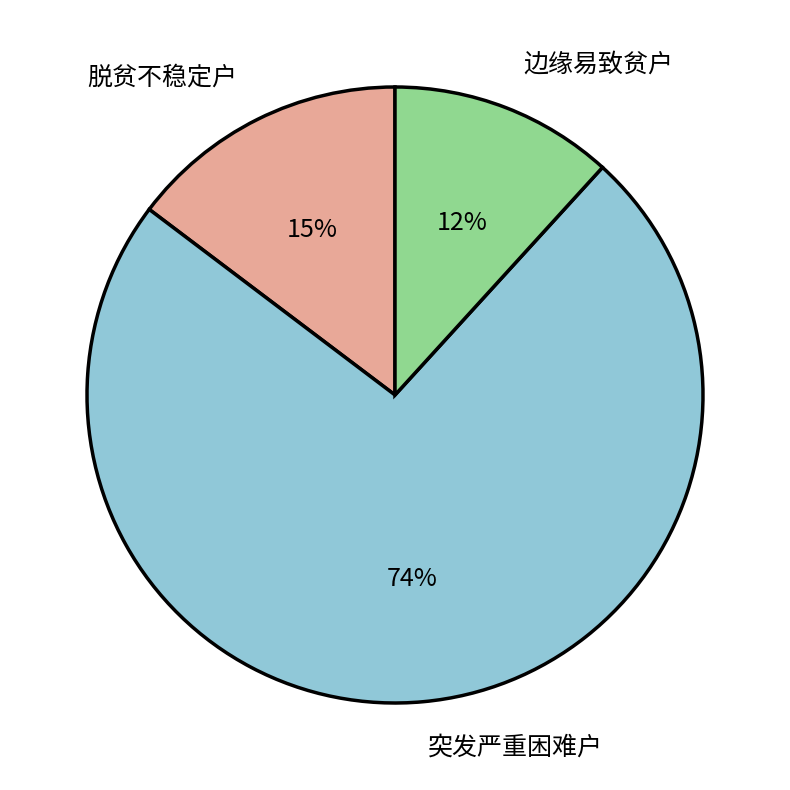

Rank the categories by value from lowest to highest.

边缘易致贫户, 脱贫不稳定户, 突发严重困难户